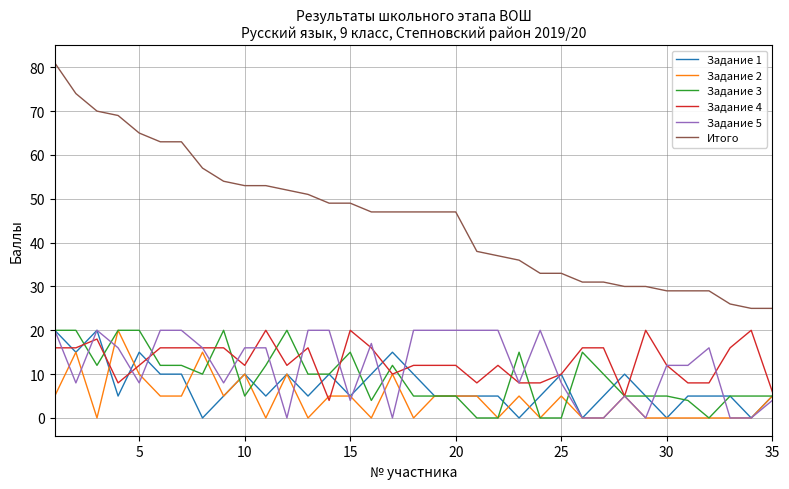

Which series has the largest total across all categories?

Итого